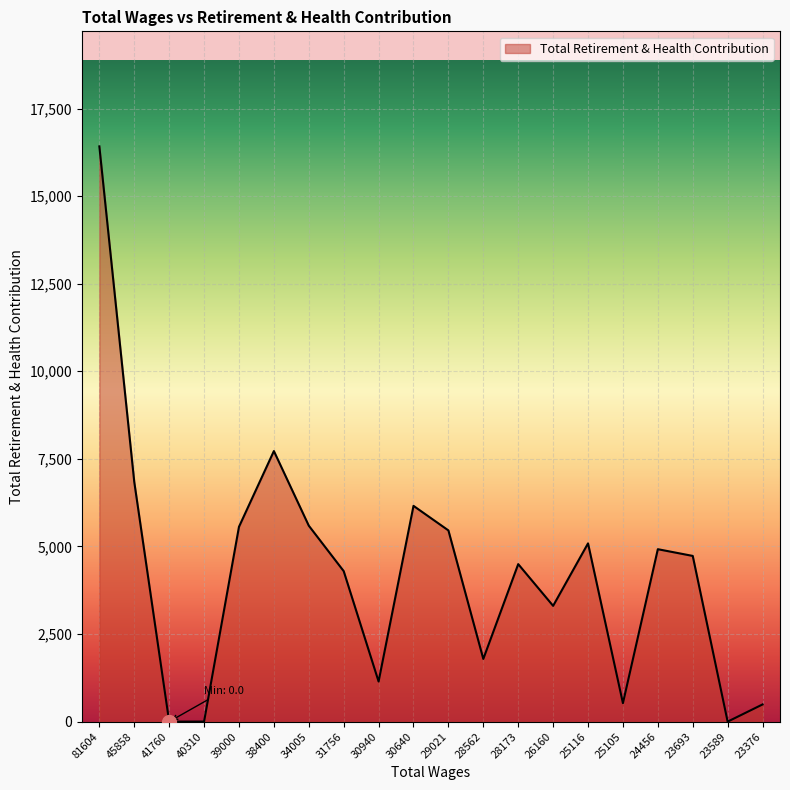

True or false: the data shows 5593 at 34005.

True